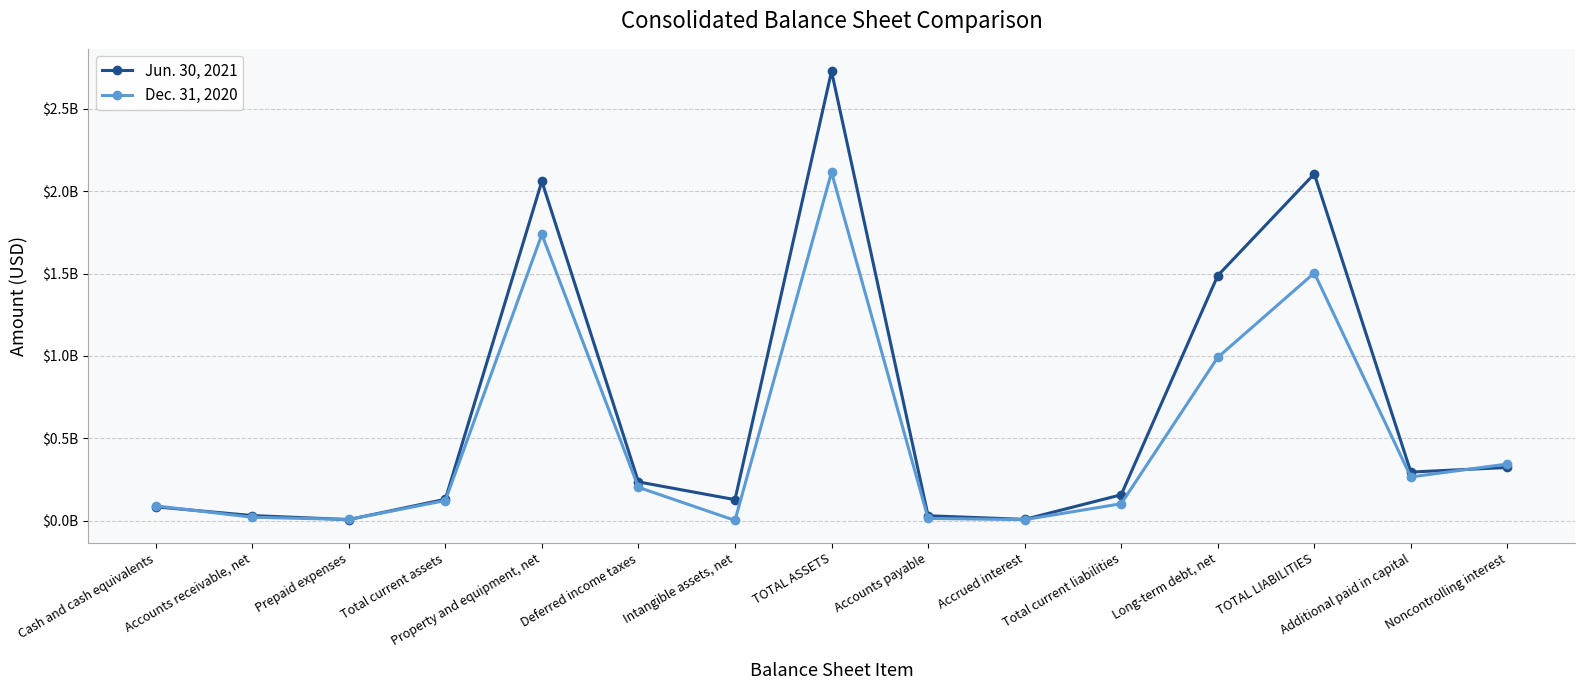

In Dec. 31, 2020, how many points are higher than both neighbors (excluding endpoints)?

3